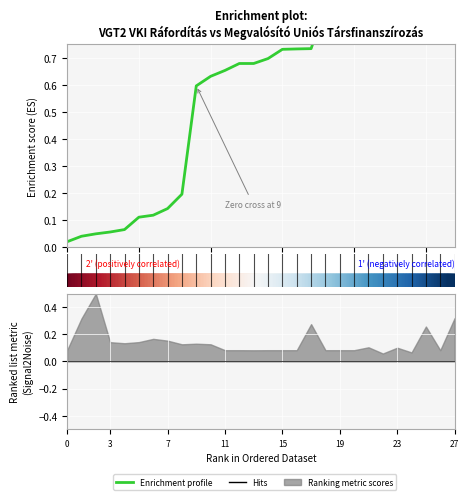

True or false: the data has more than 2 interior local peaks.

False